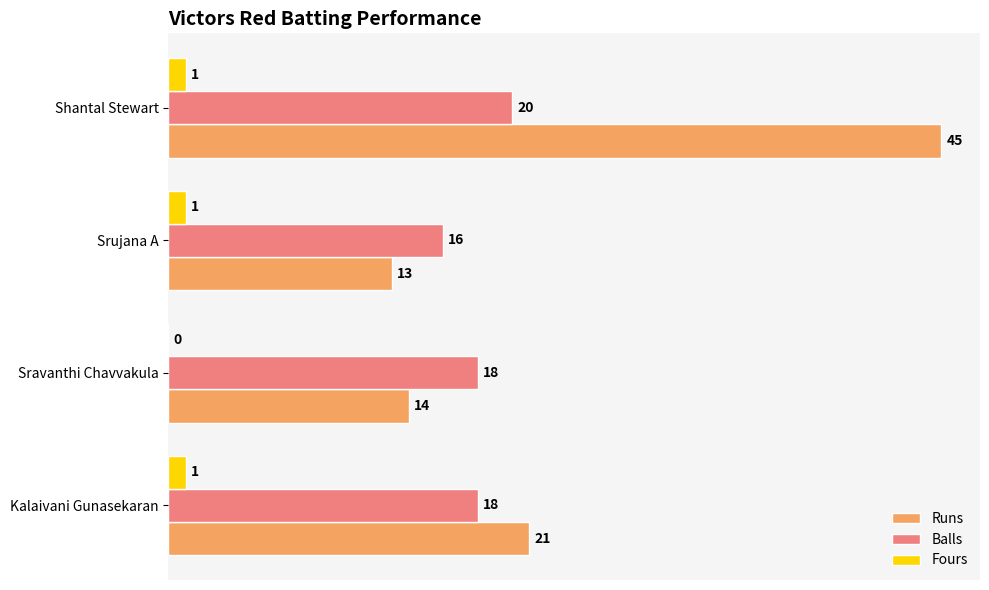

At which label is Fours closest to 0?

Sravanthi Chavvakula